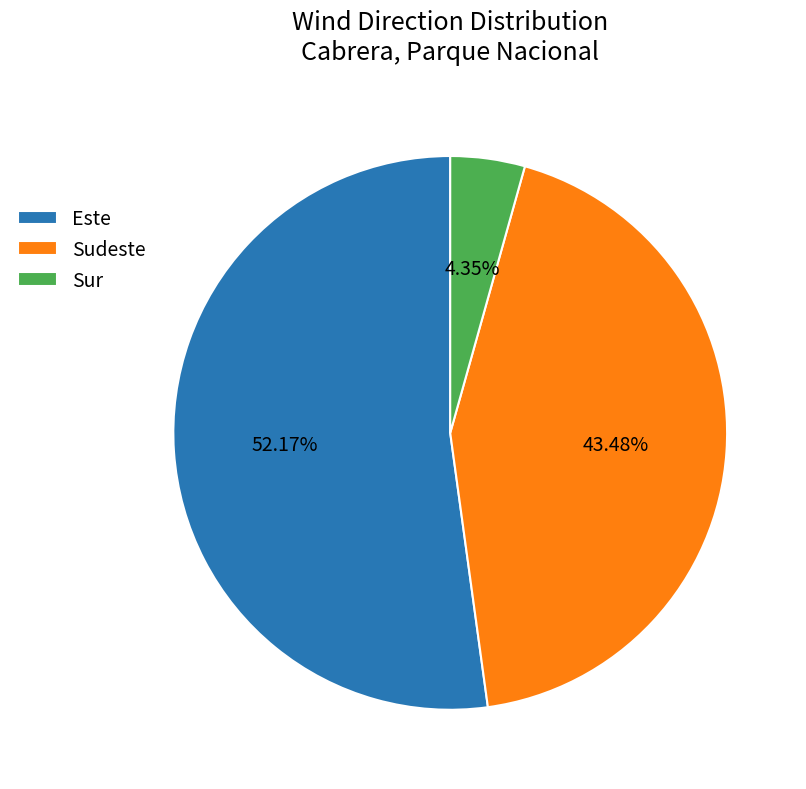

Which slice represents more than half of the pie?

Este